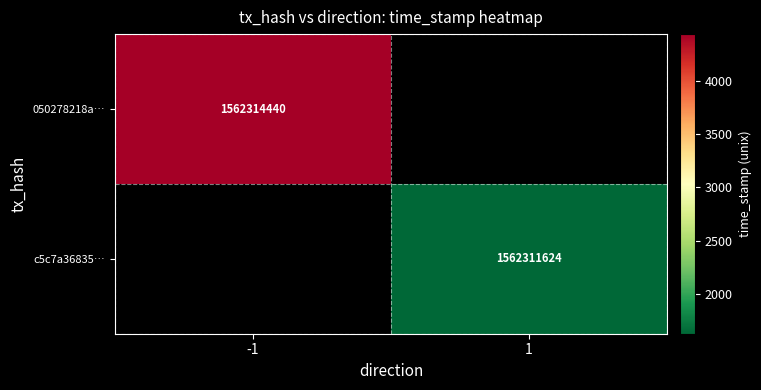

What is the minimum value shown in the chart?

1562311624.0